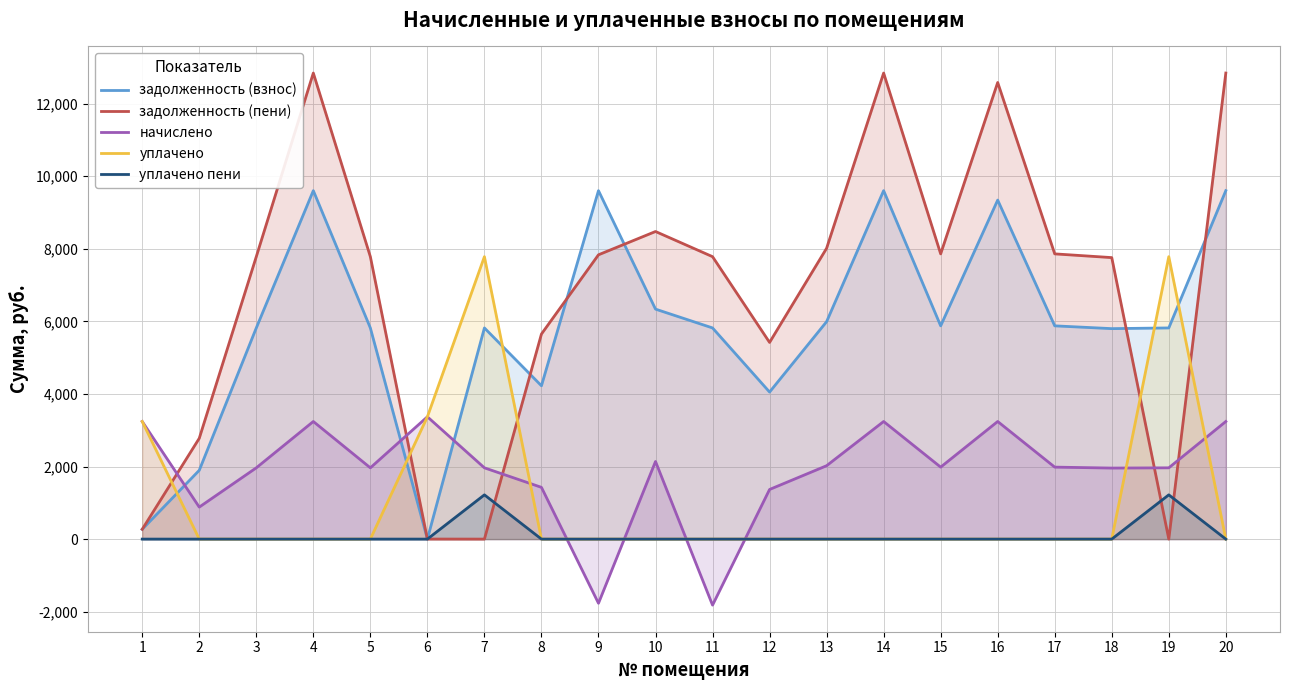

Is the value of уплачено пени at 2 greater than the value of уплачено at 2?

No